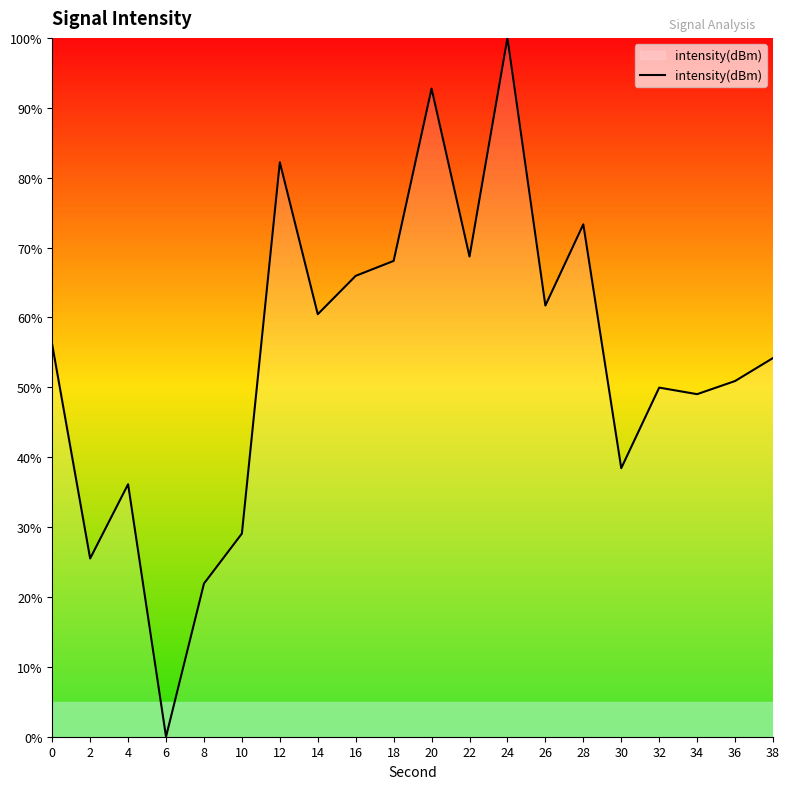

Reading left to right, what are all the values shown in this chart?

0=56.1	2=25.5	4=36.1	6=0.0	8=21.9	10=29.1	12=82.2	14=60.5	16=65.9	18=68.1	20=92.7	22=68.7	24=100.0	26=61.7	28=73.3	30=38.4	32=50.0	34=49.0	36=50.9	38=54.2